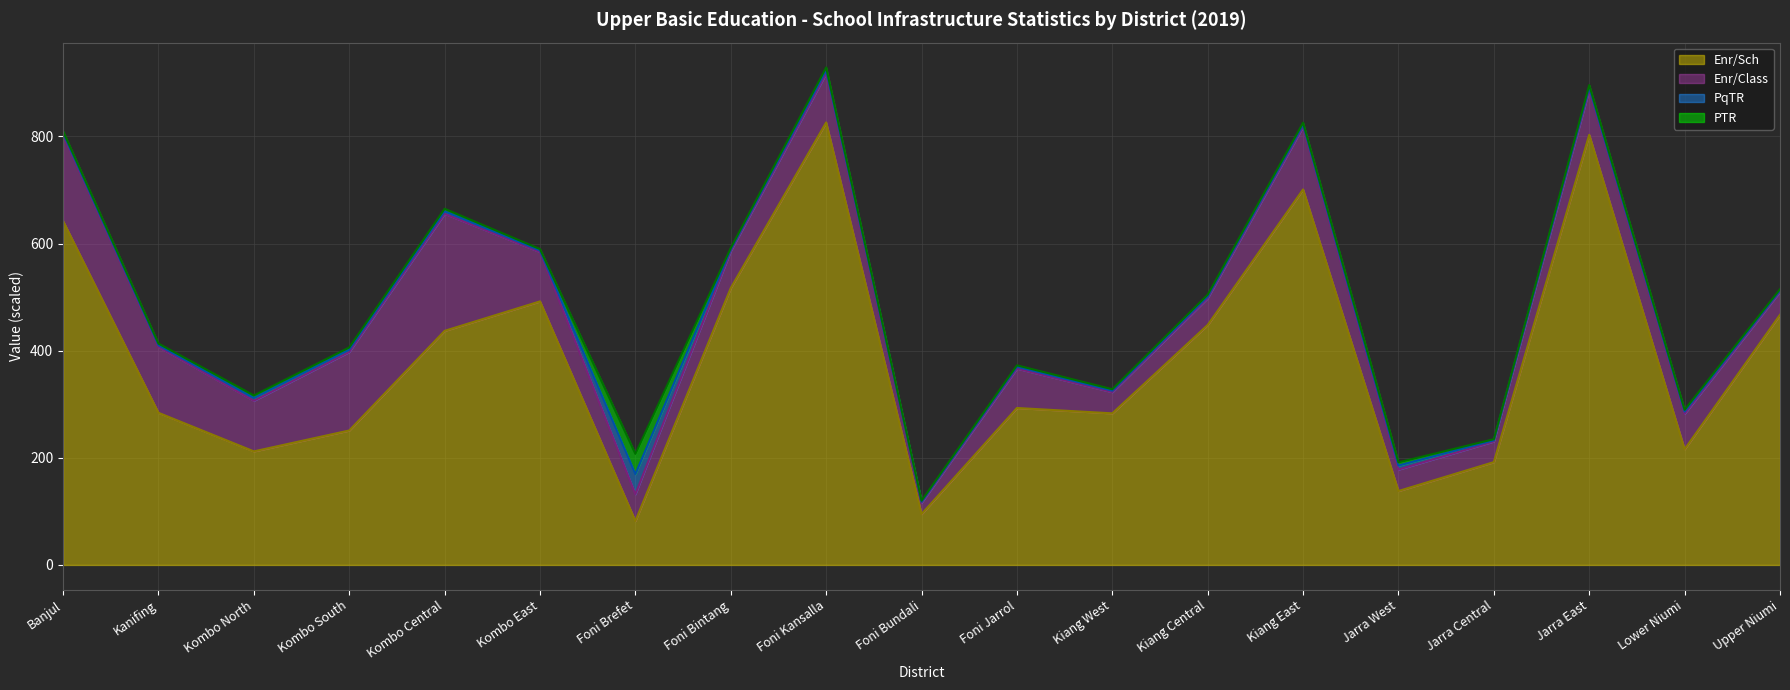

Read the Enr/Sch value at Foni Kansalla.

826